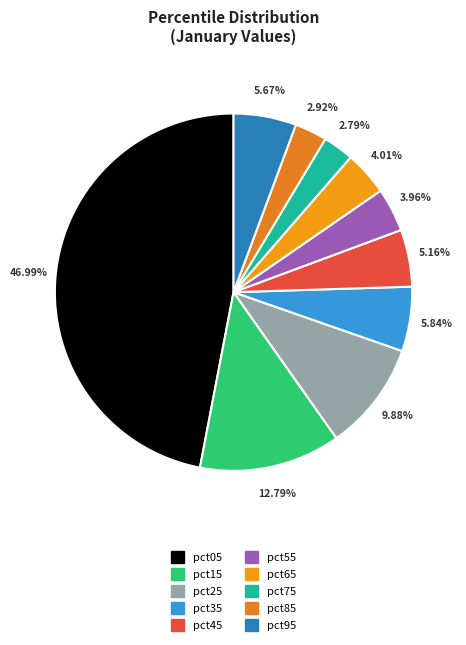

To the nearest percent, what percentage of the pie is pct15?

13%